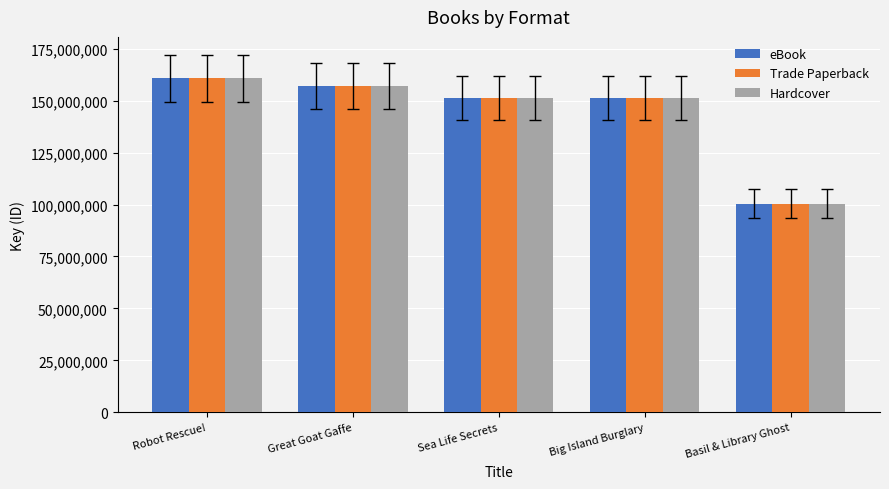

What is the value of the eBook bar at the 3rd from the left?

151474650